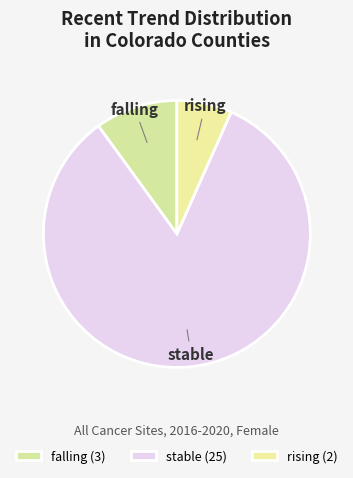

Count the number of slices in the pie.

3